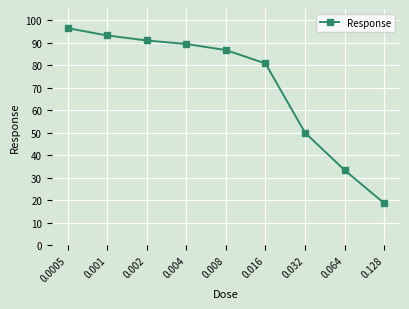

Read the value at 0.004.

89.5